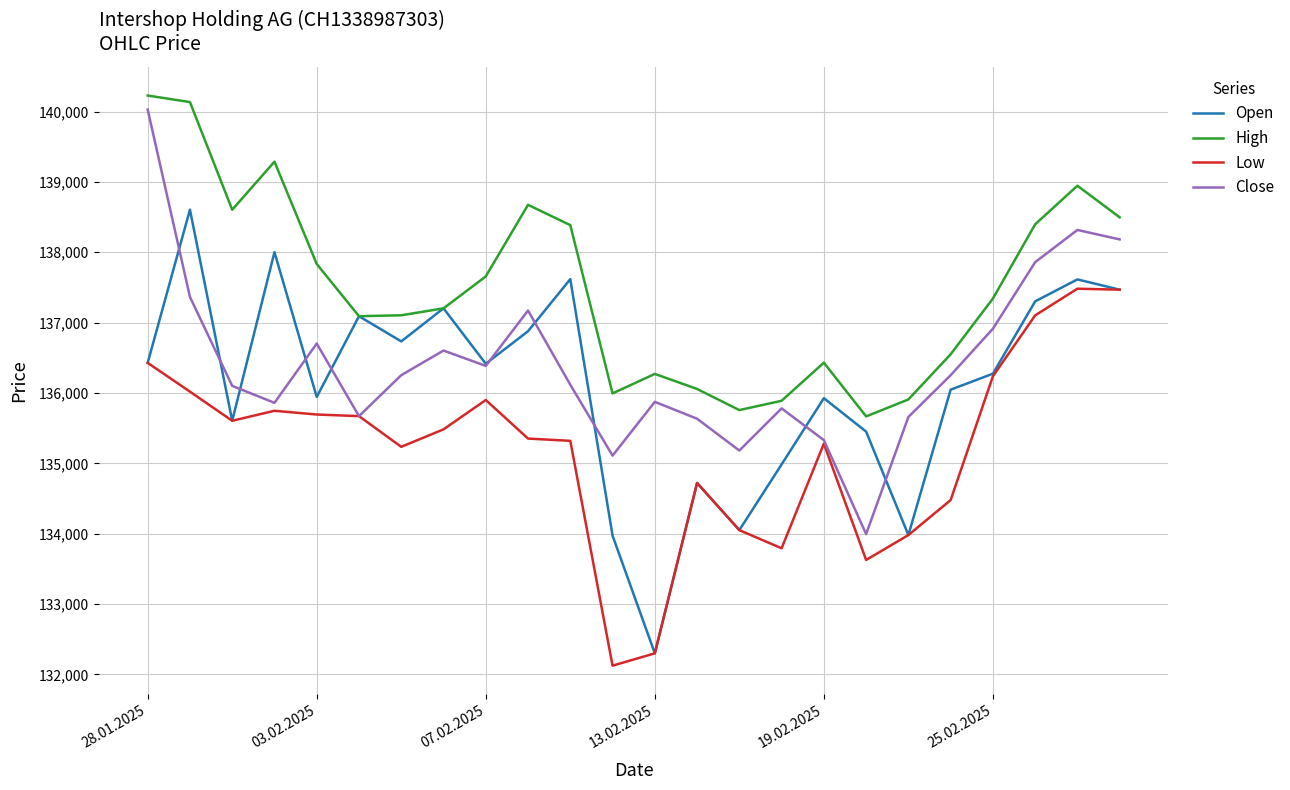

What is the sum of all Open values?

3266614